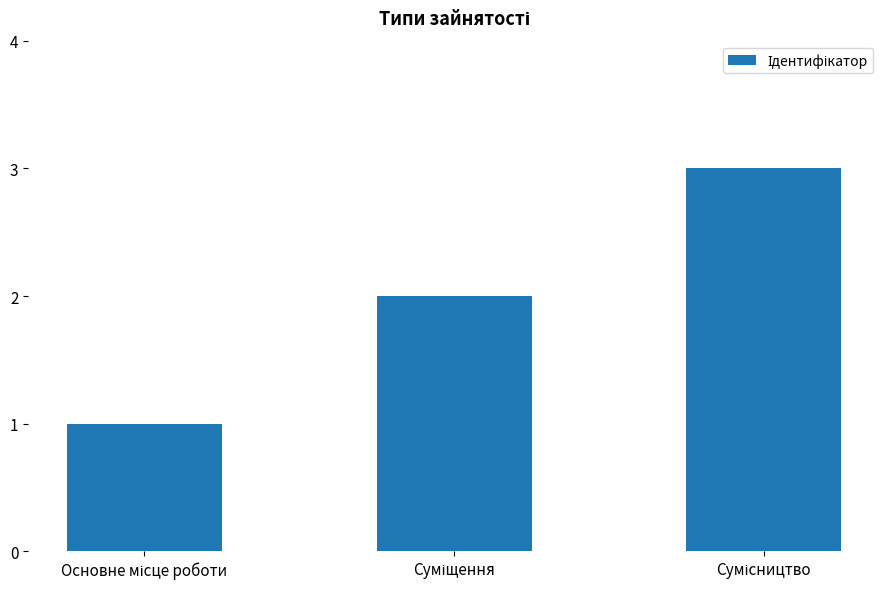

What is the sum of all values?

6